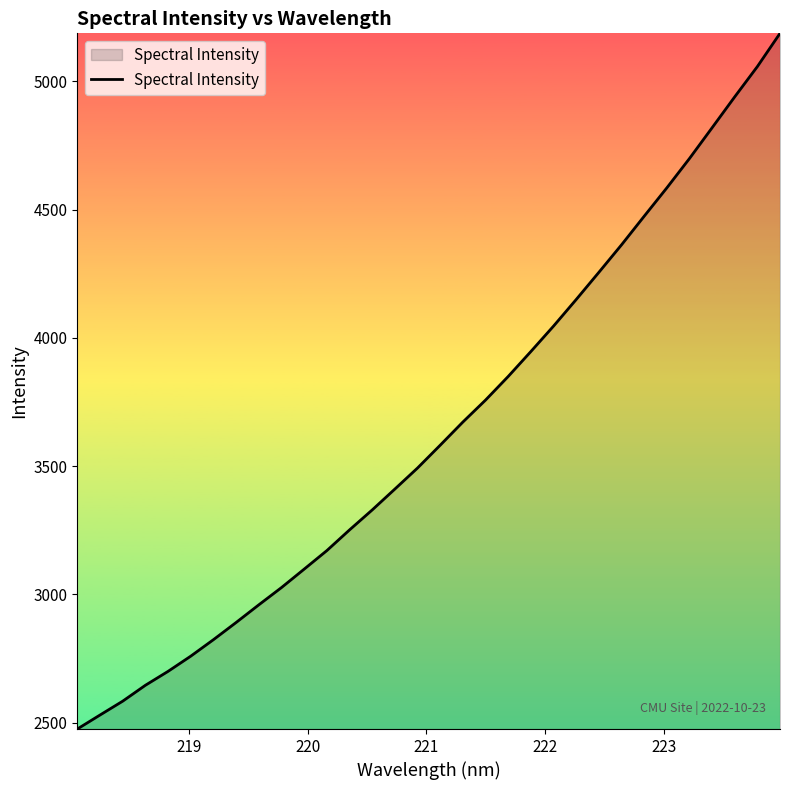

What is the greatest value displayed?

5187.2